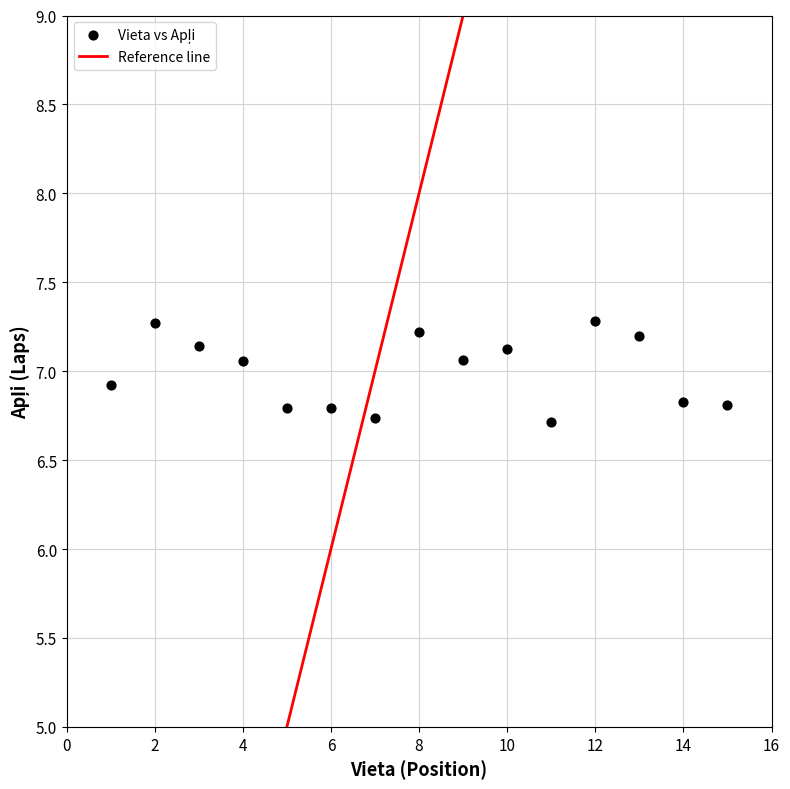

What is the range of Y values (max minus min)?

0.6